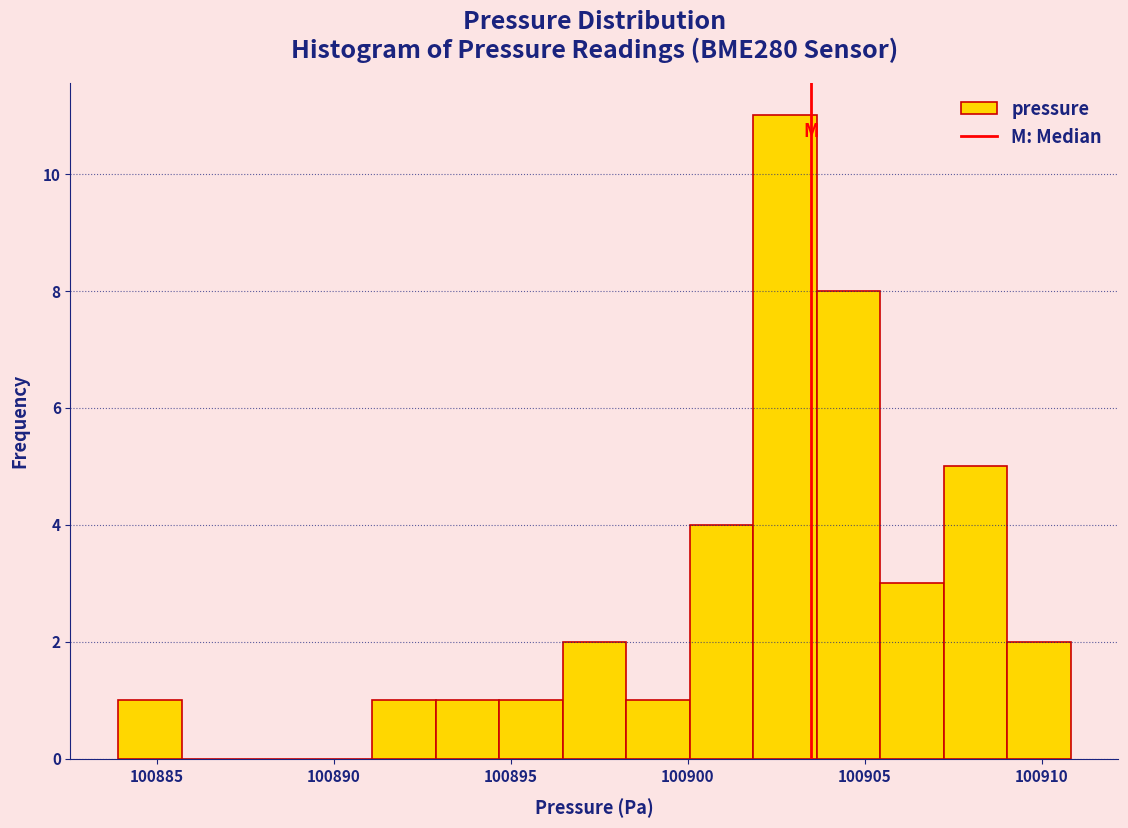

Around what value on the x-axis is the tallest bar? Give the approximate position of its centre, as read against the axis.

100902.5